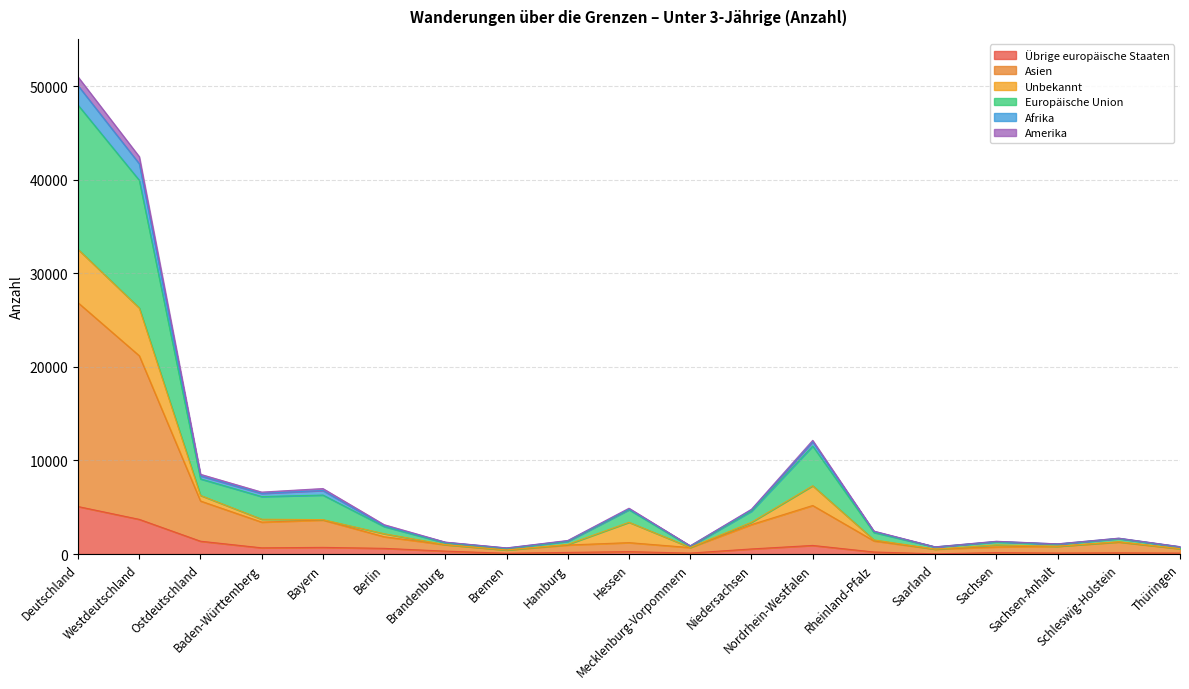

Does the chart display data point markers on the line(s)?

No